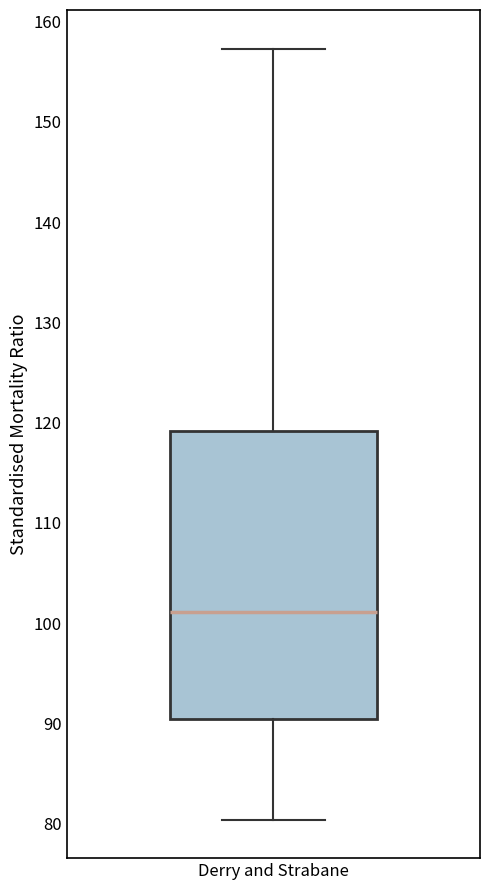

Where is the upper edge of the box for Derry and Strabane on the y-axis? The values are not printed on the chart, so give them approximately, as read against the axis.

119